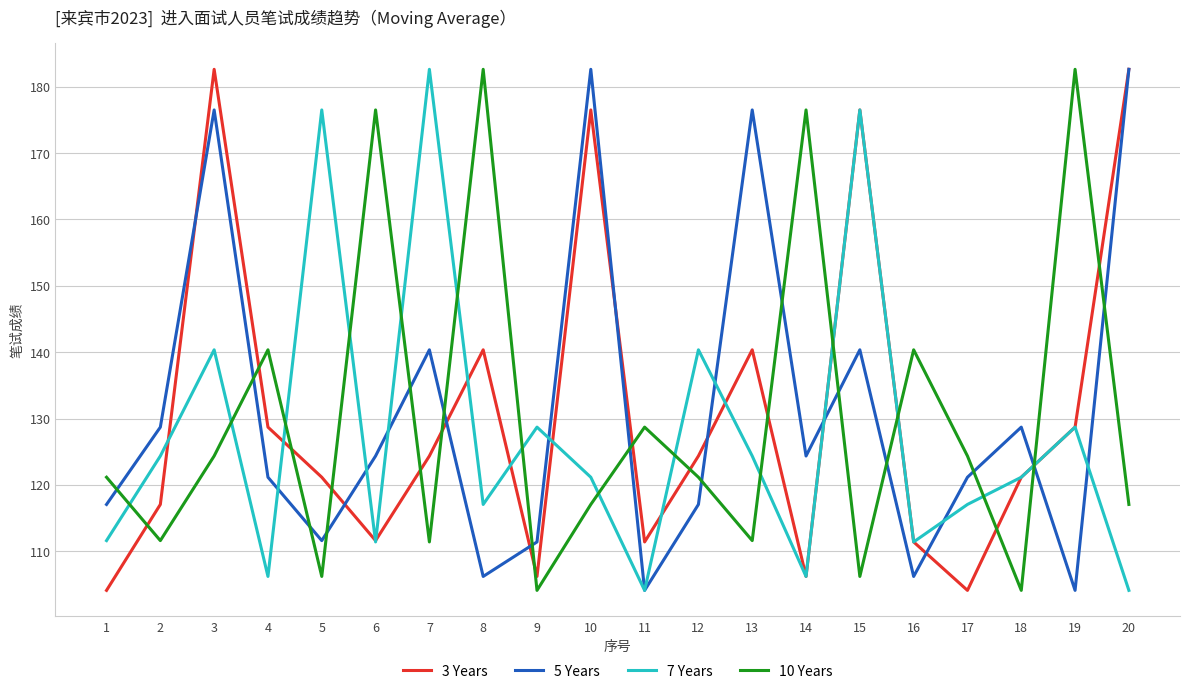

At which label does 7 Years first exceed 121?

2